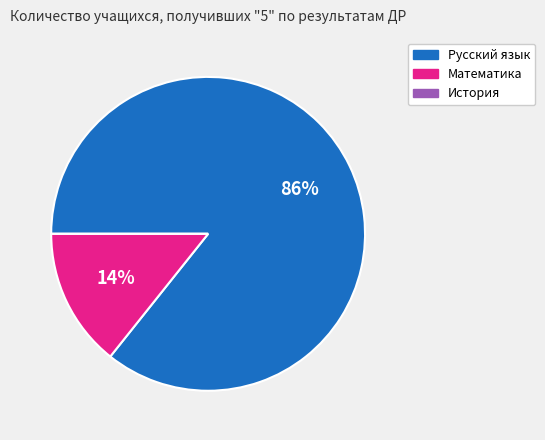

What is the largest slice in the pie chart?

Русский язык